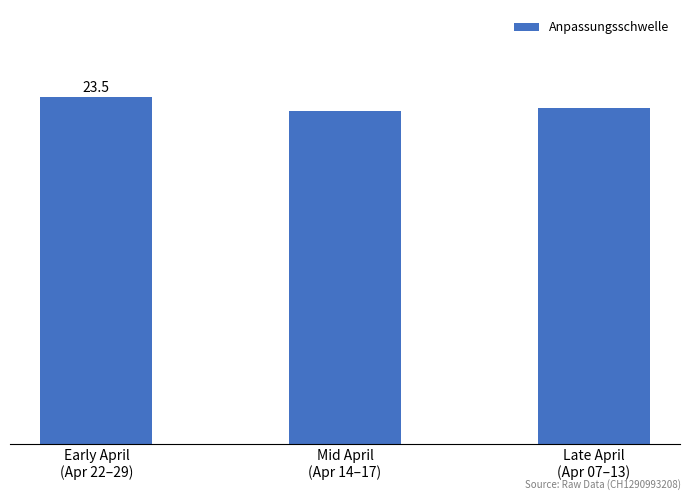

Are the bars horizontal?

No